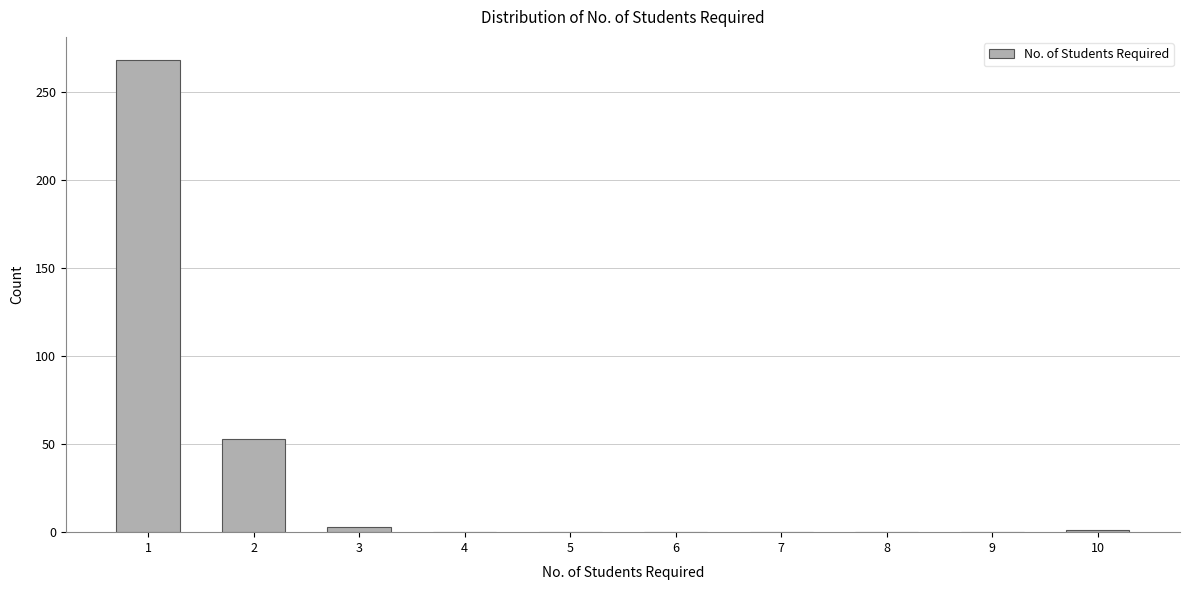

True or false: the data shows 147 at 6.

False